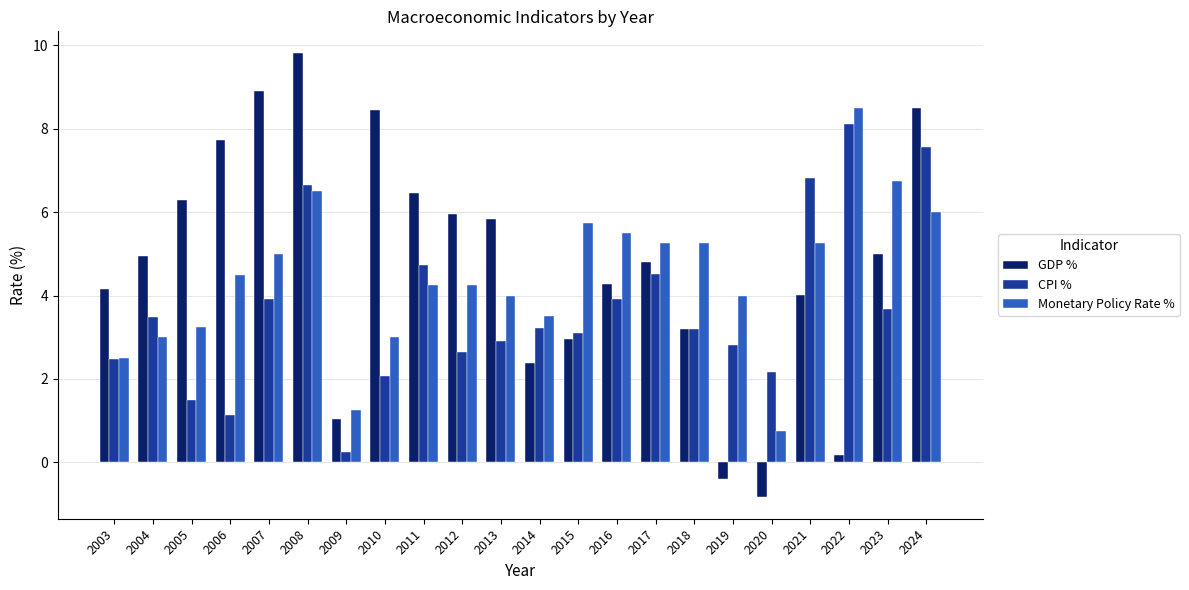

The value of GDP % at 2011 is 6.5. True or false?

True